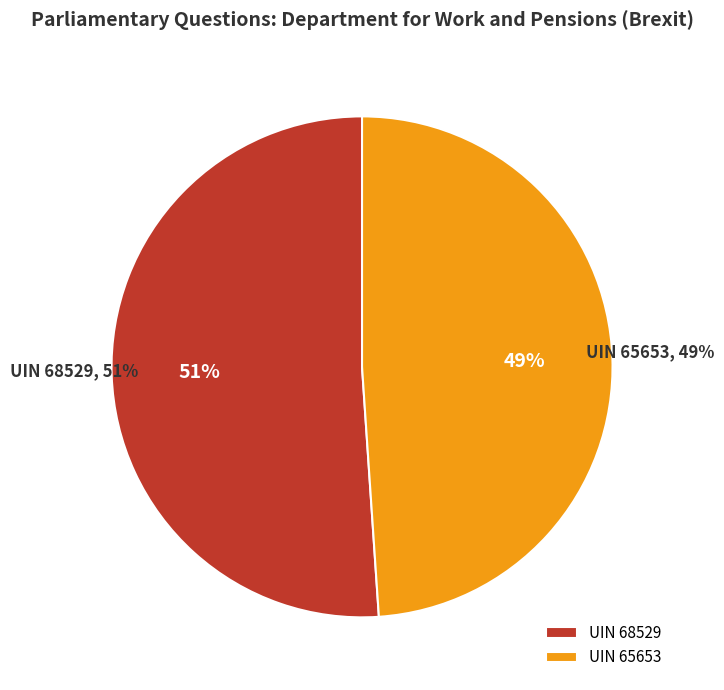

To the nearest percent, what is the average slice percentage?

50%